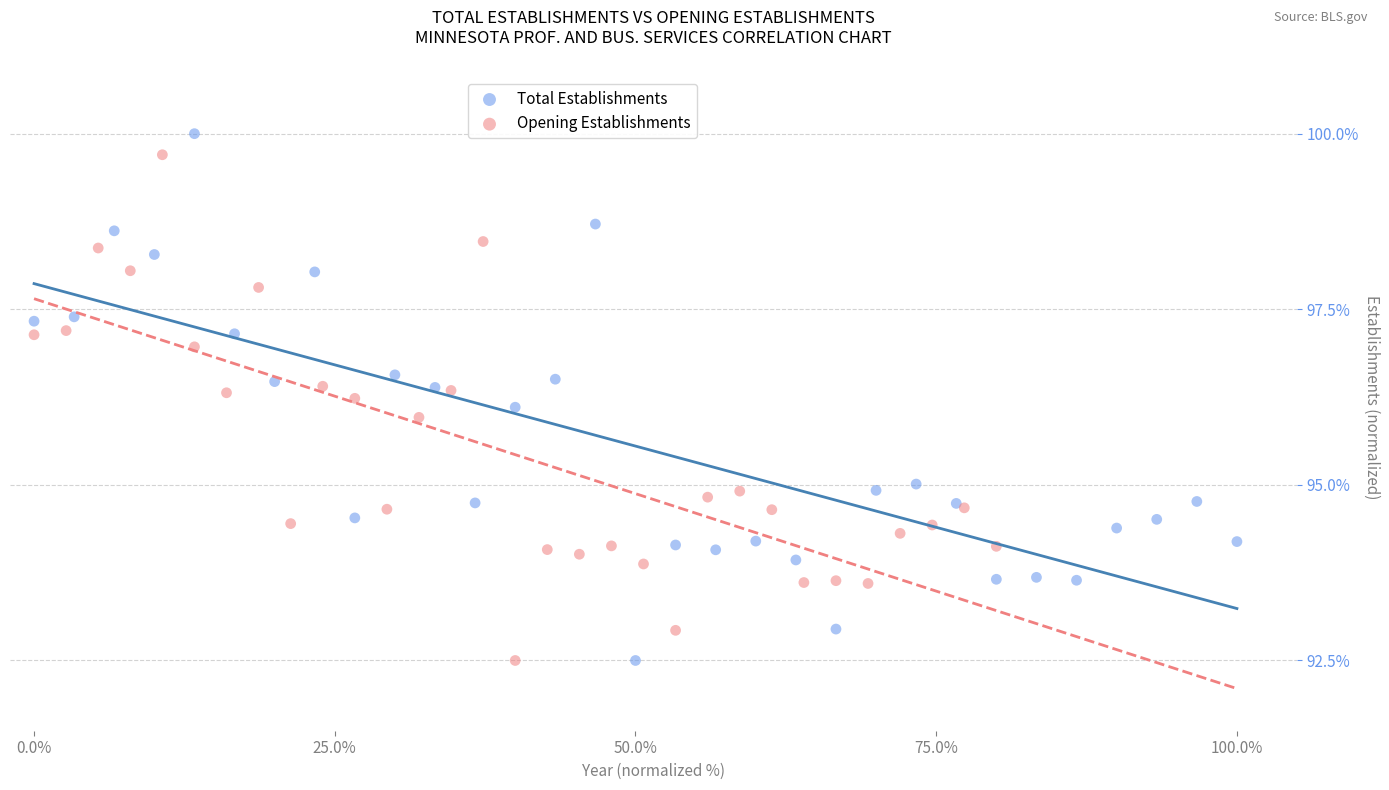

Which series has the widest spread of Y values?

Total Establishments